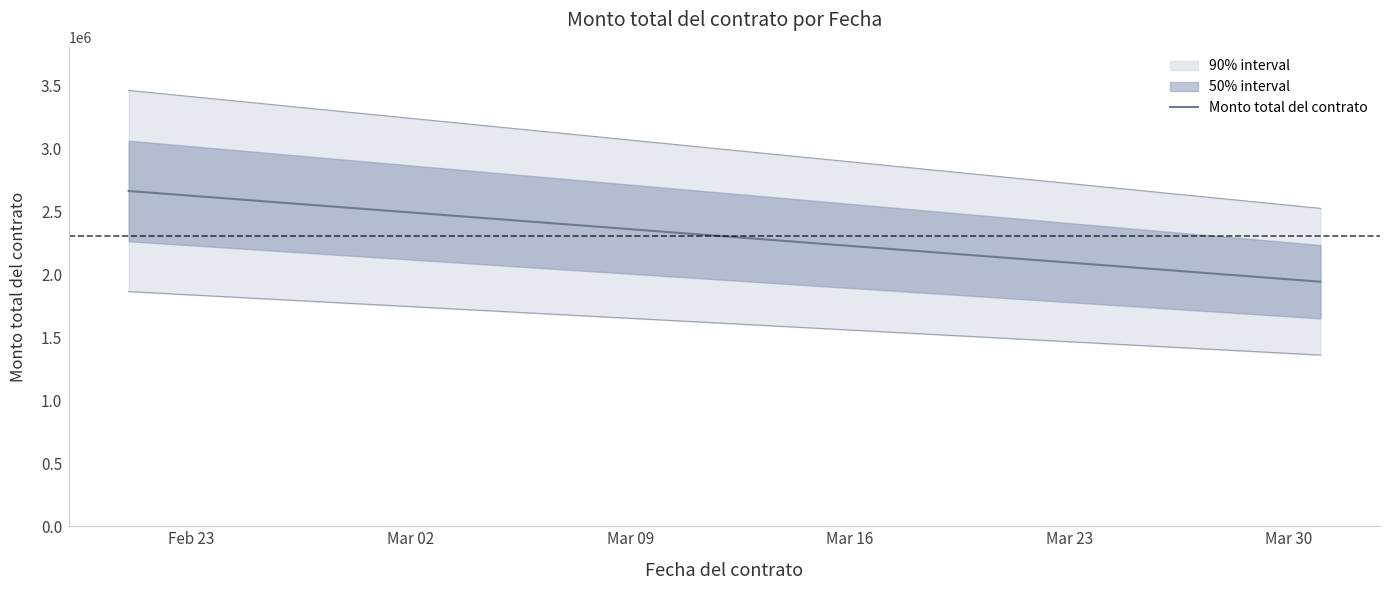

What position from the left is Mar 02?

2